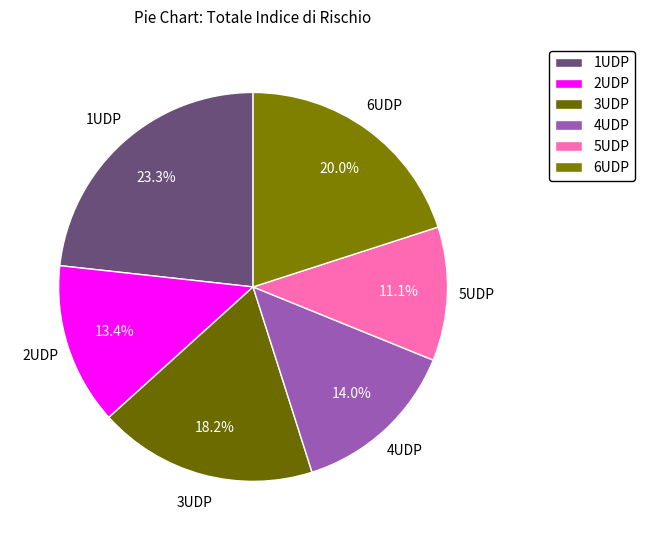

Does any single category account for the majority?

No